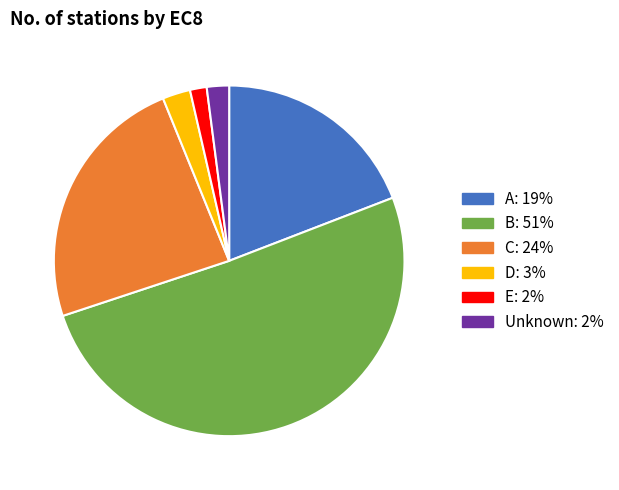

The A: 19% slice represents 12% of the pie. True or false?

False